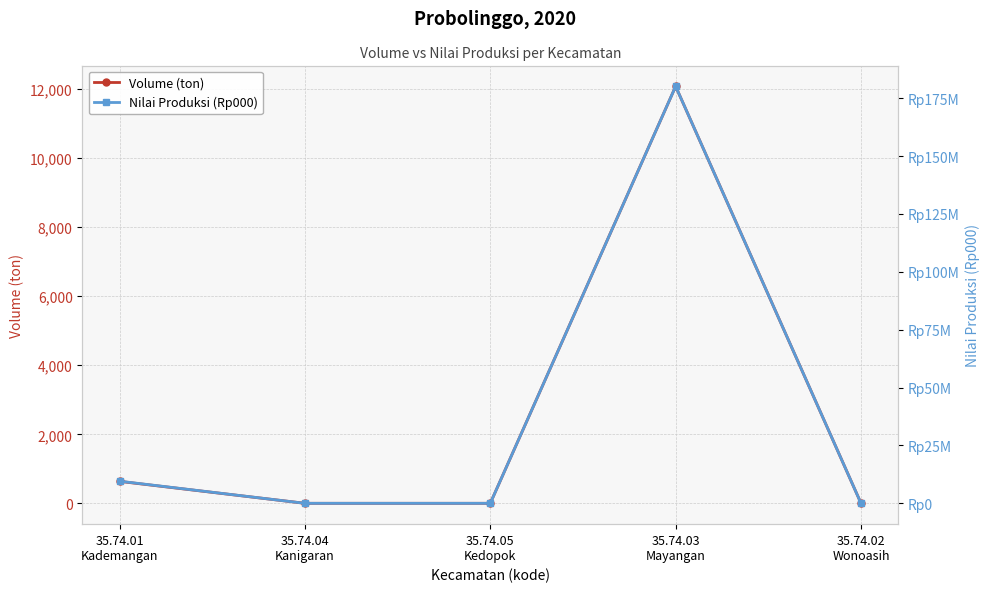

The Nilai Produksi (Rp000) series shows -56729145.7 at 35.74.04
Kanigaran. True or false?

False